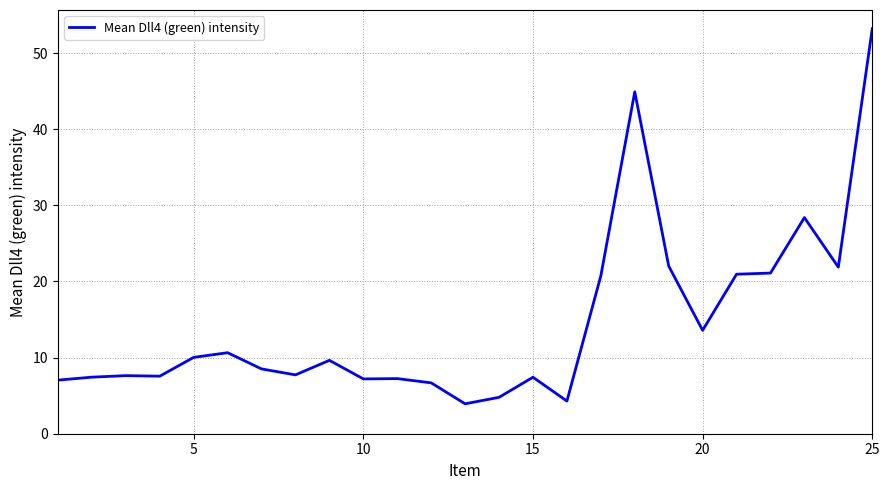

What is the maximum value shown in the chart?

53.2